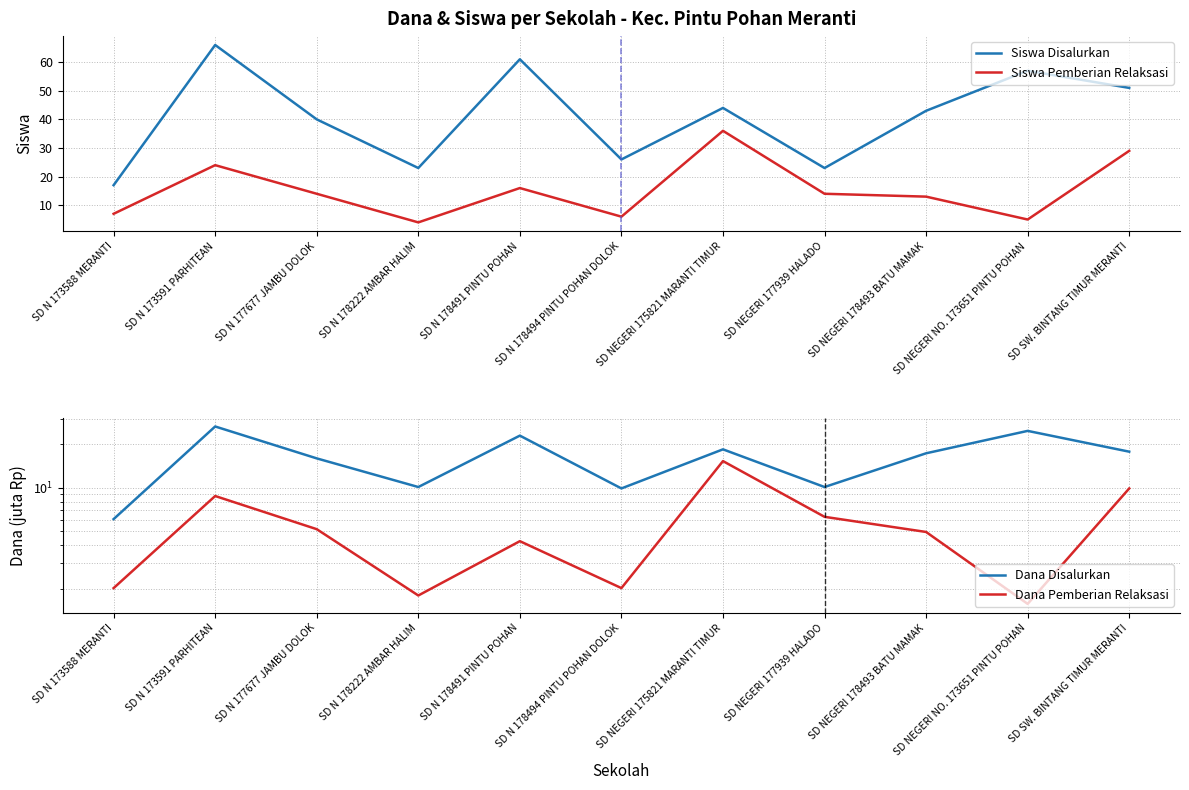

At which category does Siswa Pemberian Relaksasi reach its first local peak?

SD N 173591 PARHITEAN